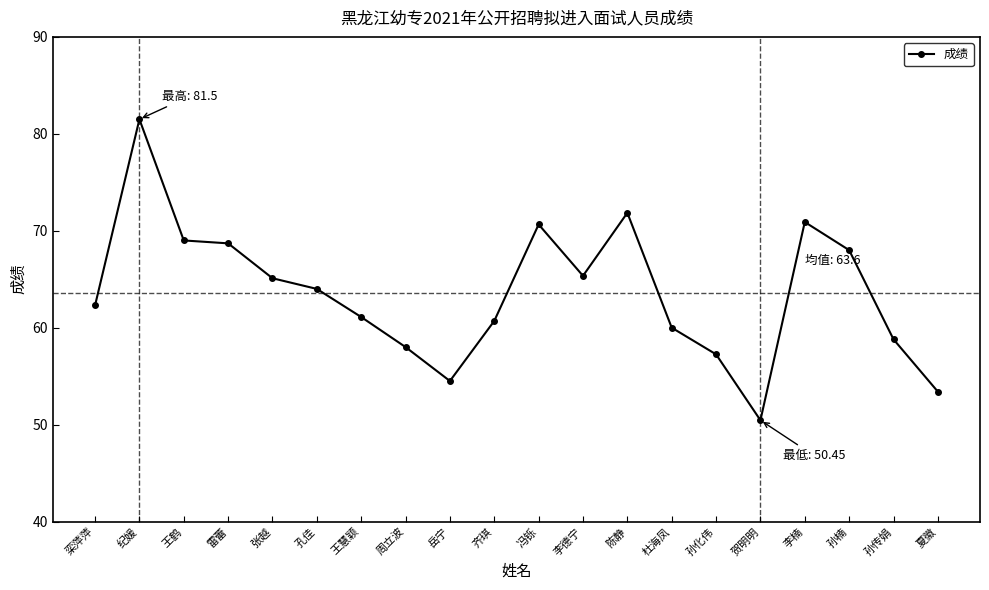

What is the difference between the values at 岳宁 and 周立波?

3.5